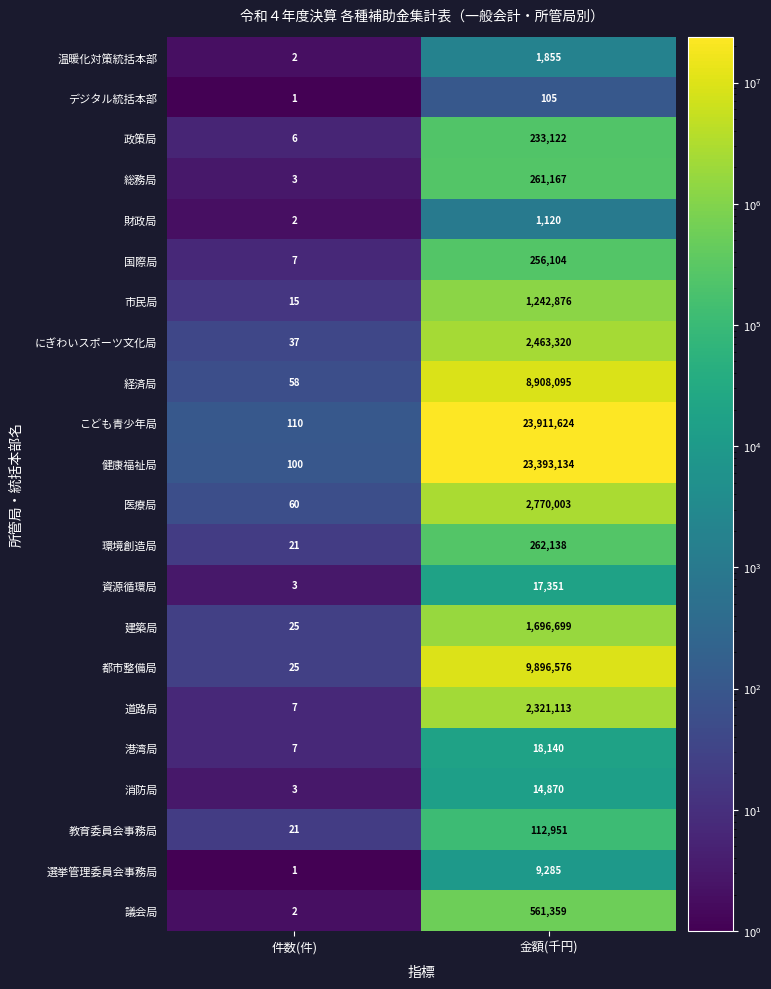

What is the smallest value displayed?

1